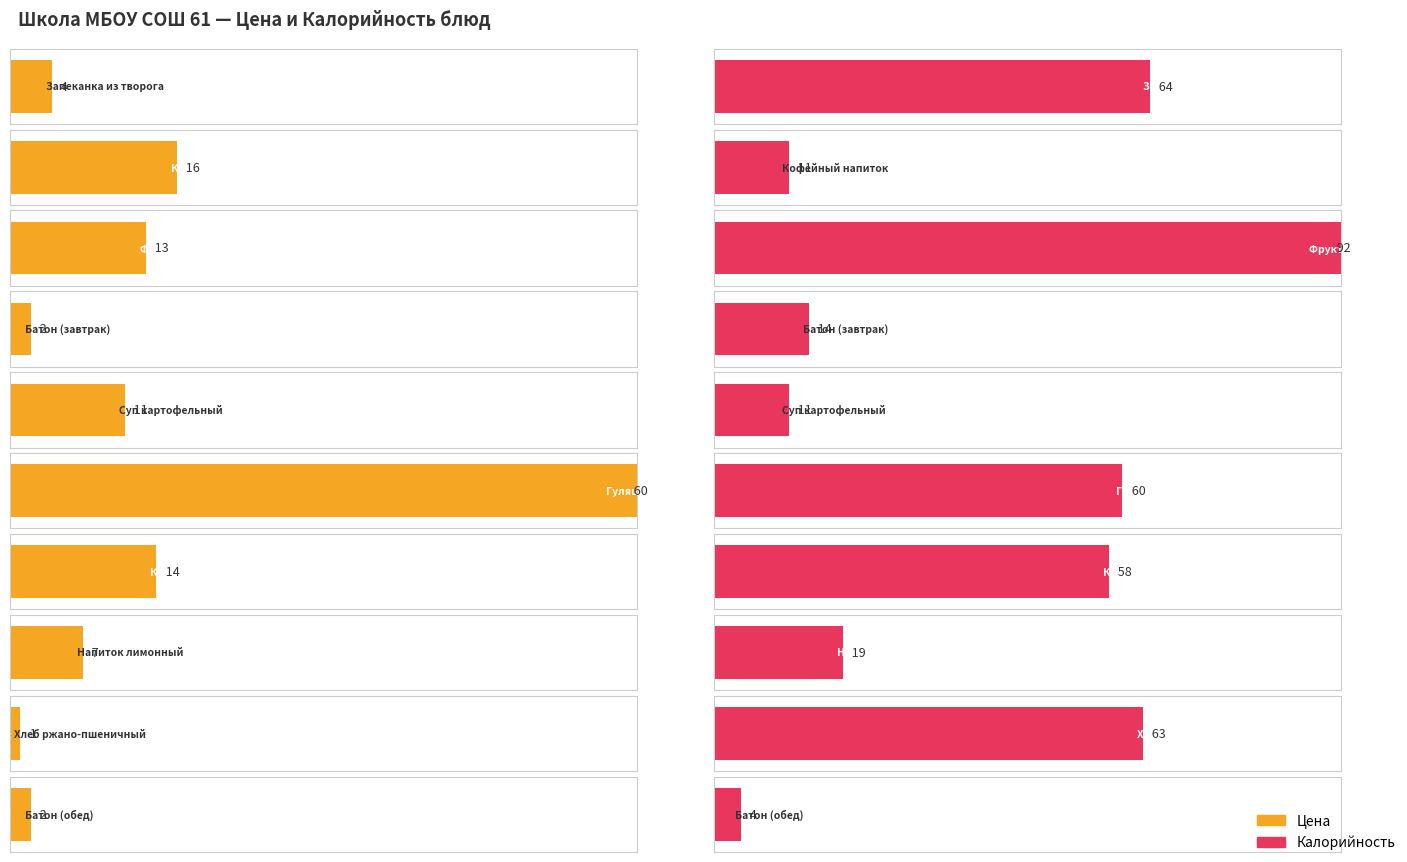

Count the number of categories in the chart.

10